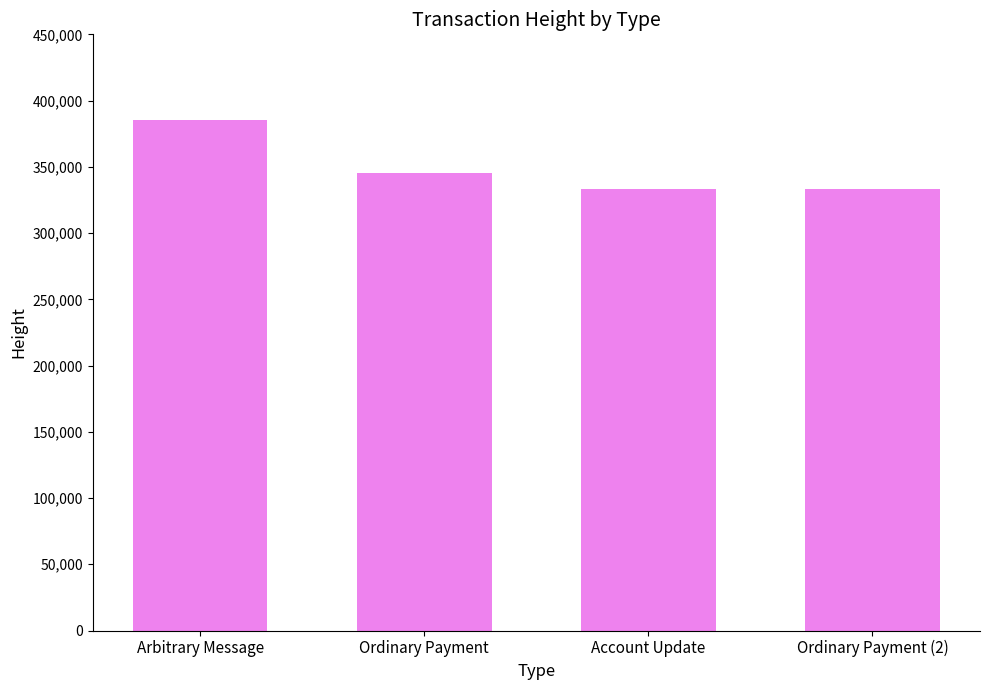

What is the label of the 3rd bar from the left?

Account Update